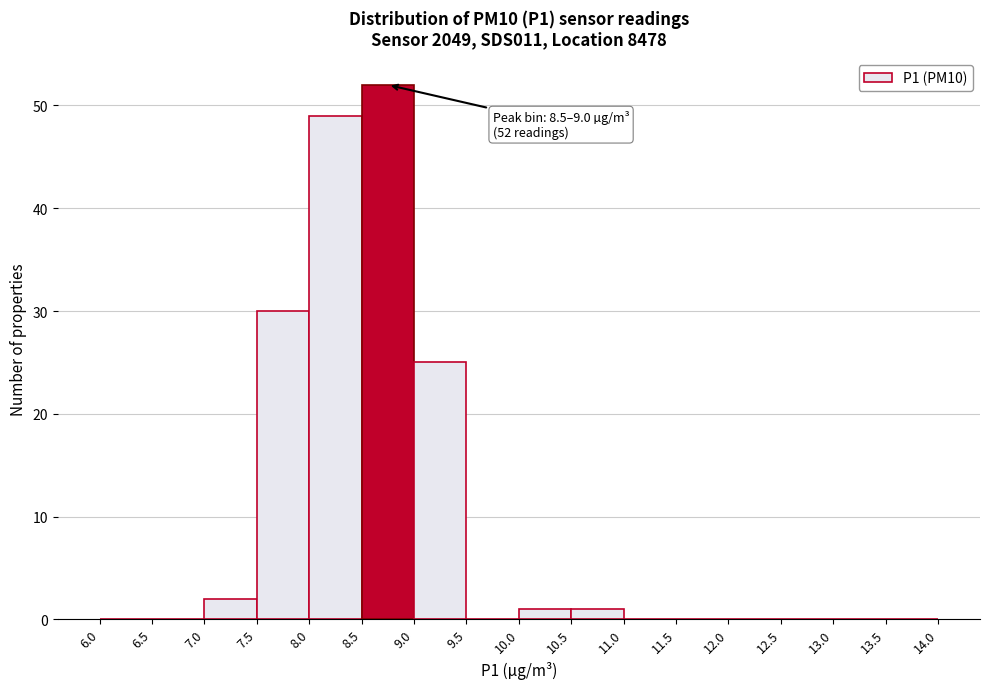

Over which range of the x-axis is the bar tallest?

8.5 to 9.0